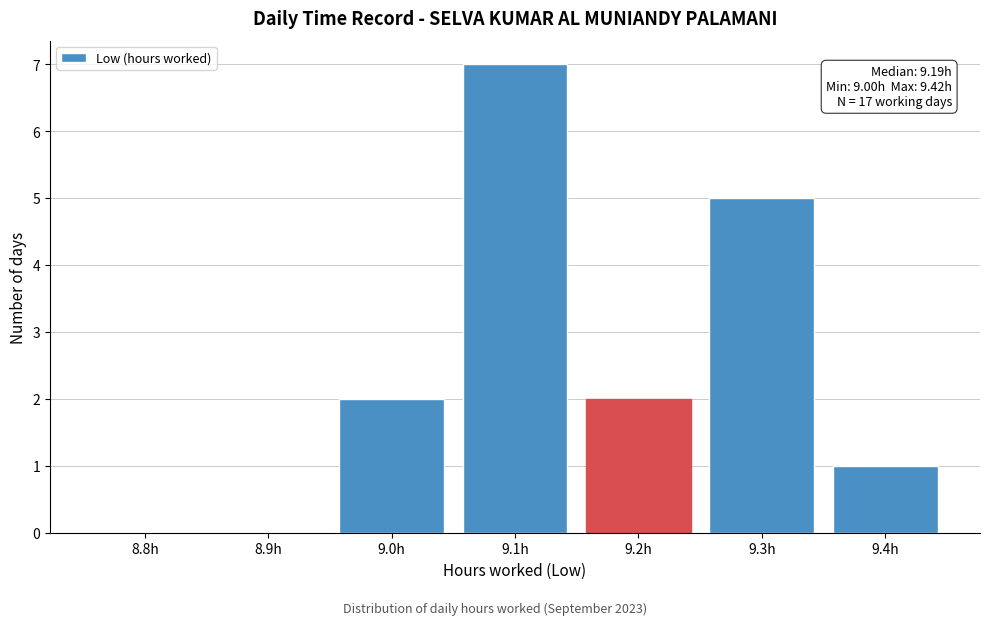

Reading right to left, list all the values displayed in this chart.

9.4h=1	9.3h=5	9.2h=2	9.1h=7	9.0h=2	8.9h=0	8.8h=0